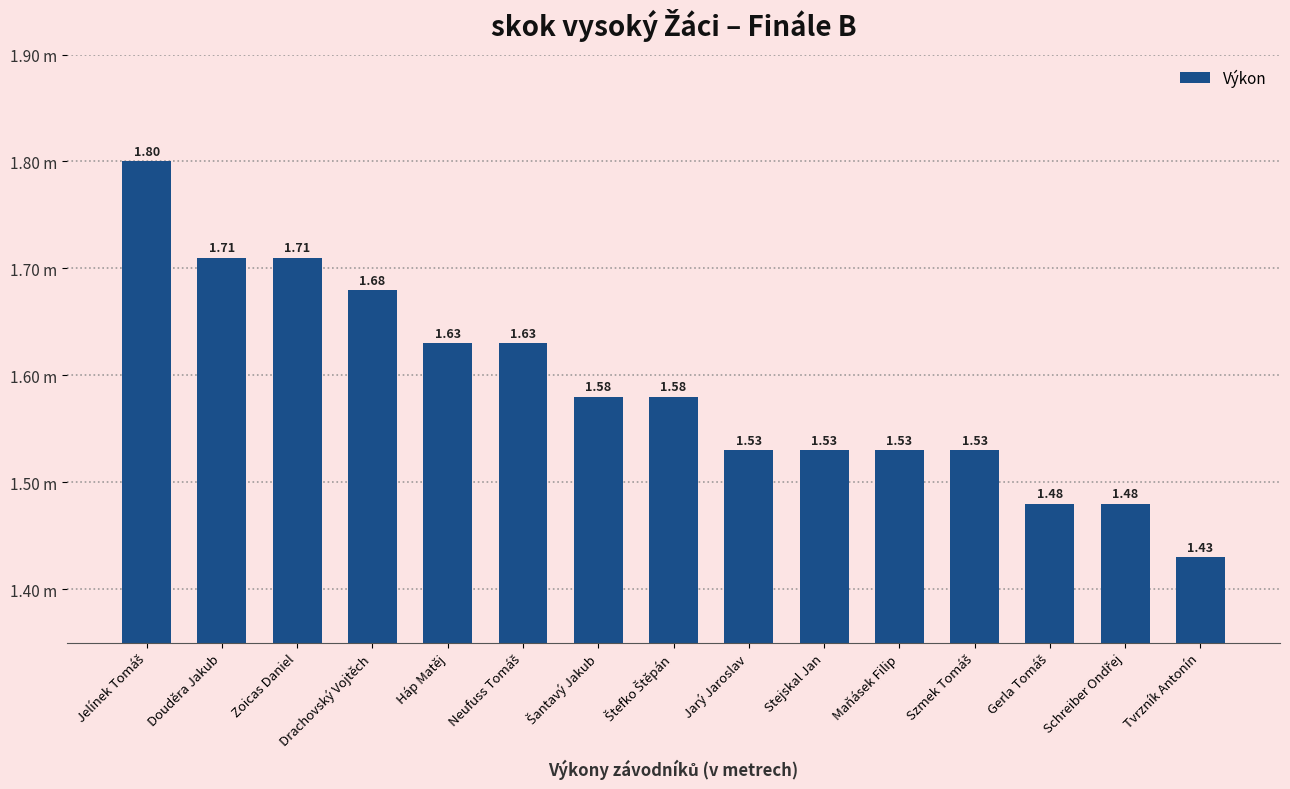

What is the sum of all values?

23.8